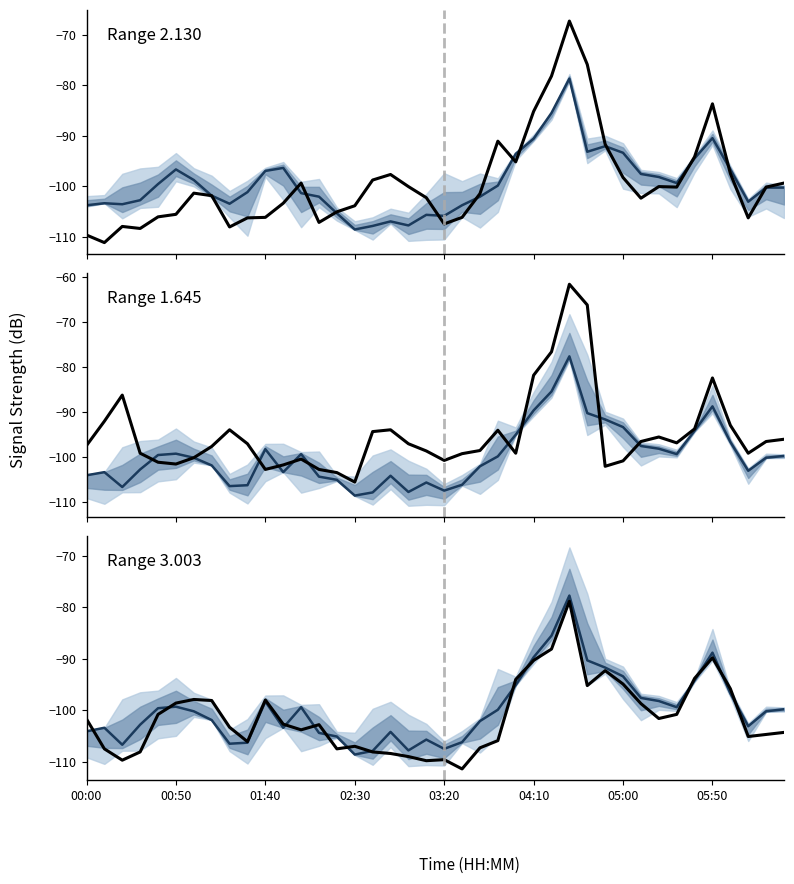

How many interior local valleys does the Range 3.003 series have?

9